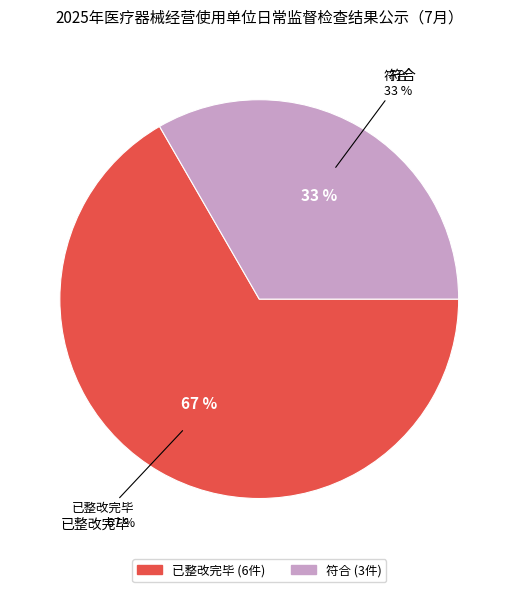

To the nearest percent, what is the average slice percentage?

50%